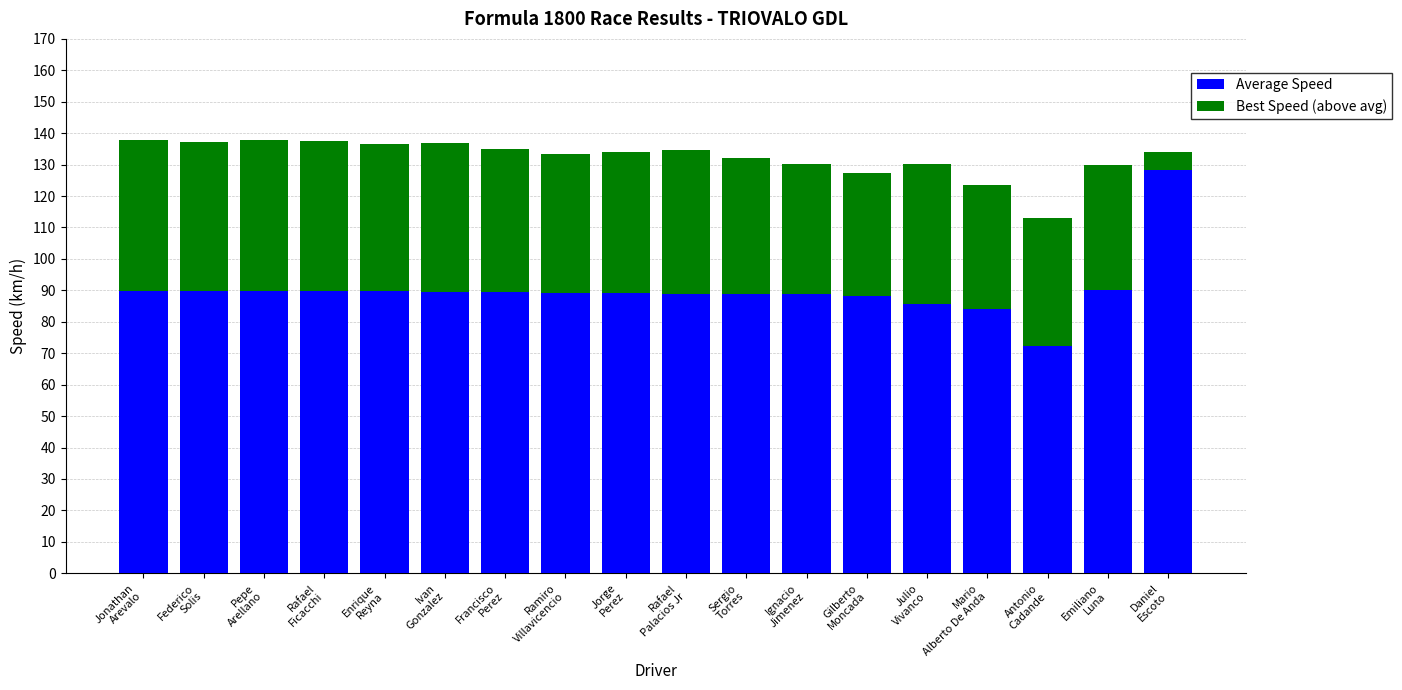

What is the lowest value of the Average Speed series?

72.2